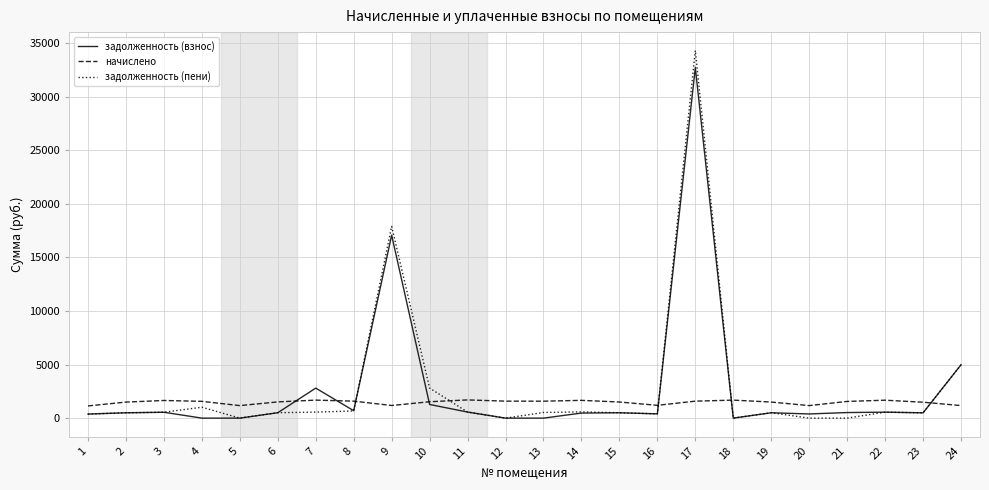

What is the difference between the second highest and minimum values in the задолженность (пени) series?

17904.0